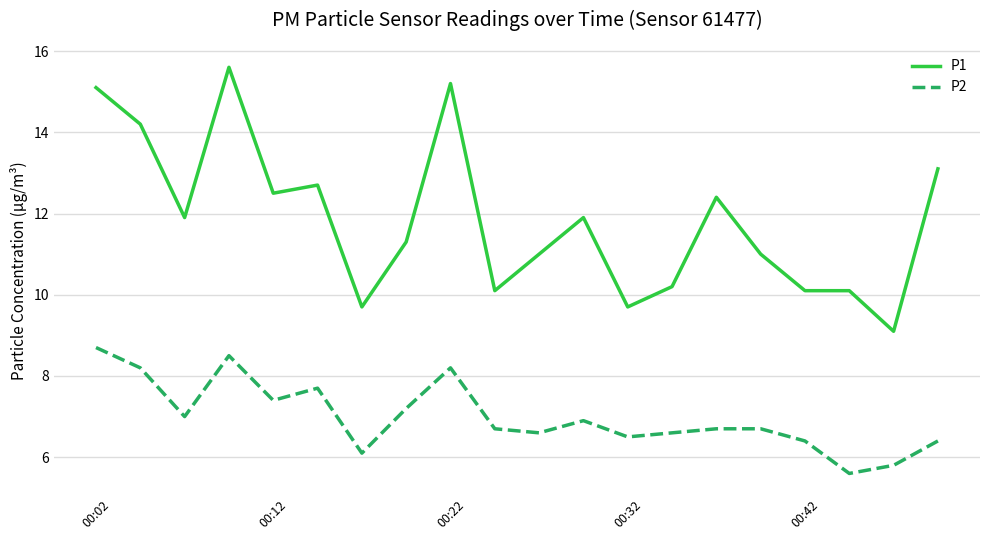

What is the average value of the P1 series?

11.8